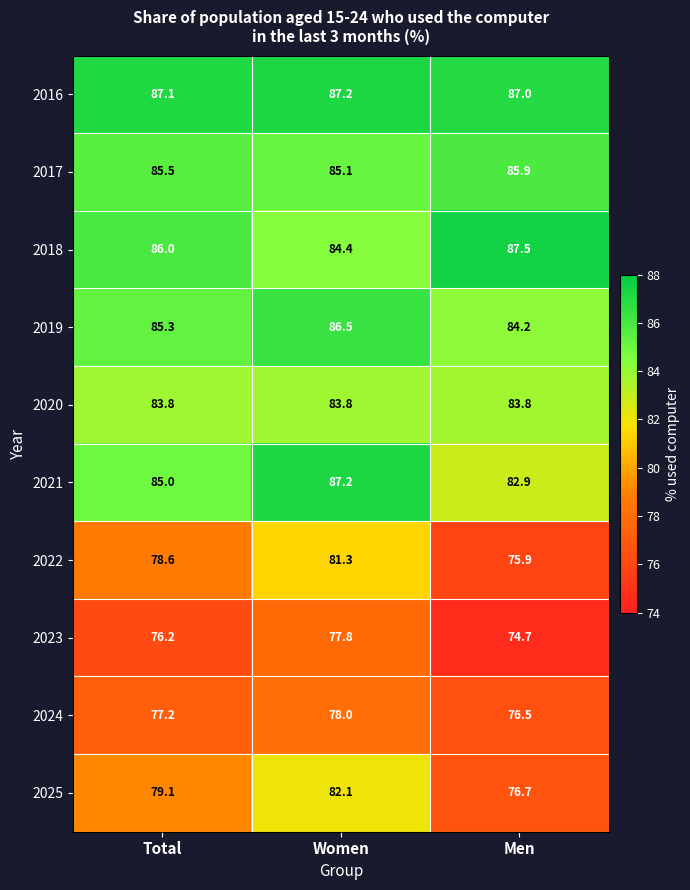

What is the sum of the 2025 values at Men and Women?

158.8